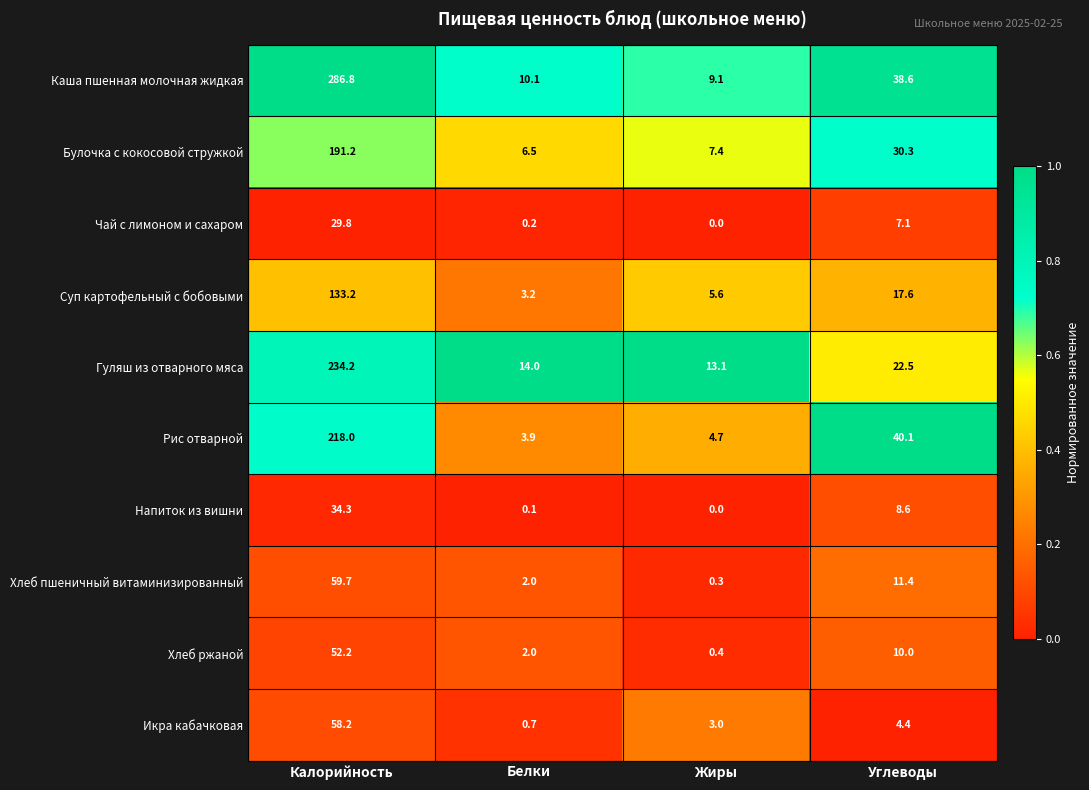

What is the difference between the maximum and minimum values in the Гуляш из отварного мяса series?

221.1